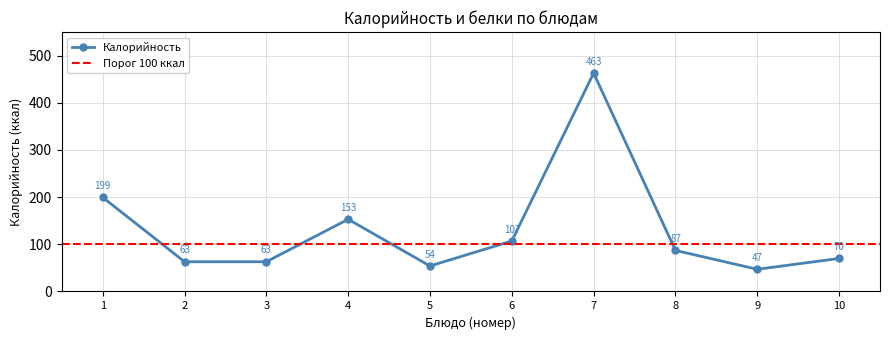

Read the Калорийность value at 2.

63.0